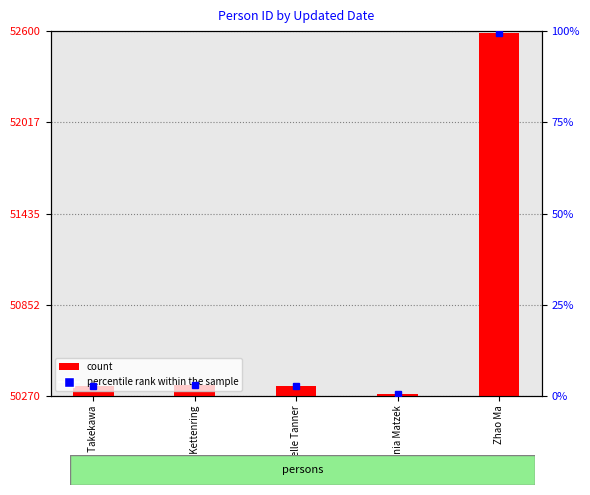

What is the difference between the values at Zhao Ma and Karin Kettenring?

2254